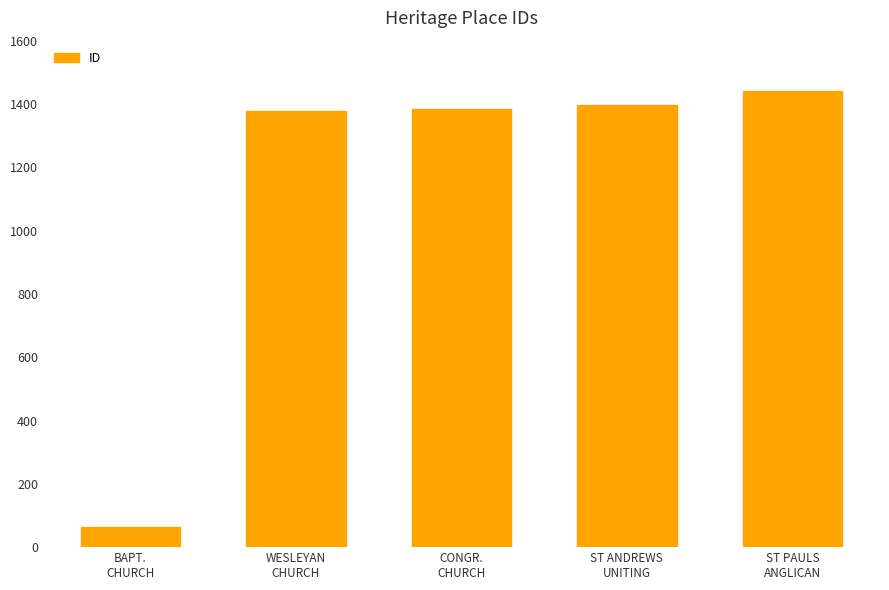

Which has a higher value, BAPT.
CHURCH or CONGR.
CHURCH?

CONGR.
CHURCH